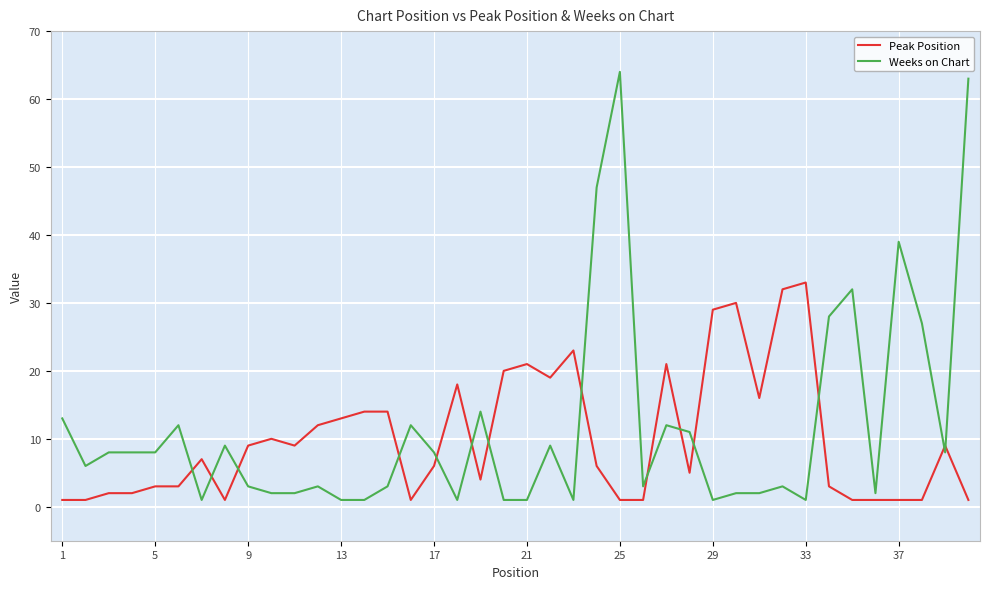

Which series has the largest range (max minus min)?

Weeks on Chart